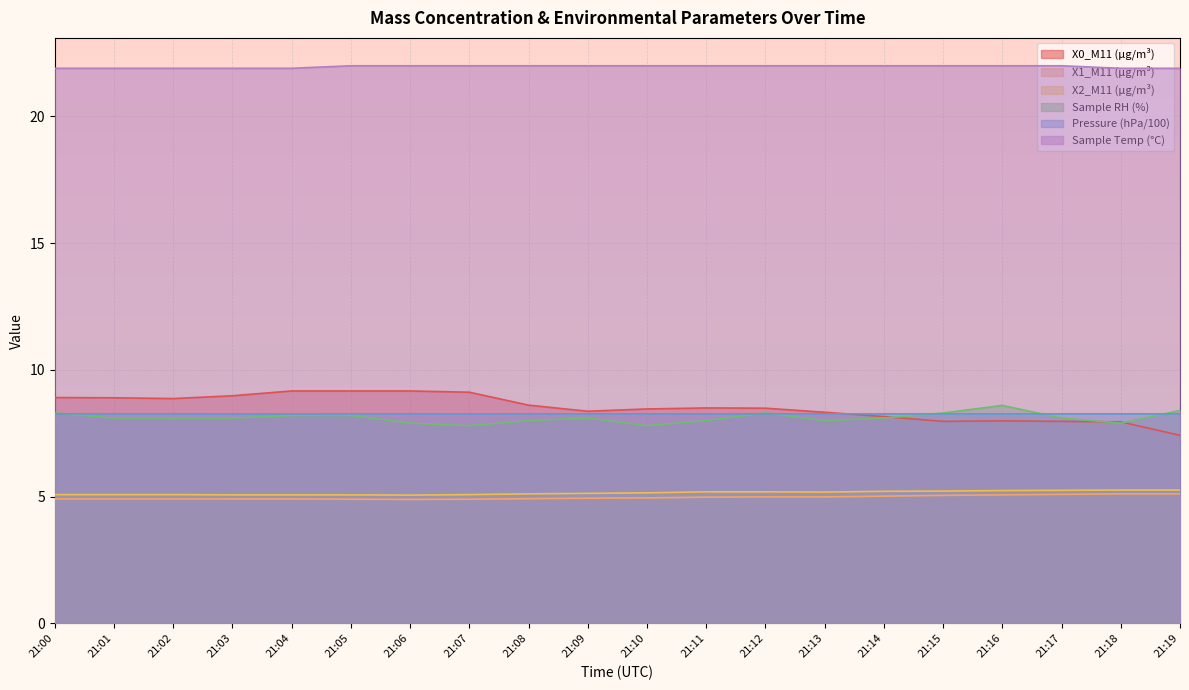

Which label corresponds to the largest value in the chart?

21:05